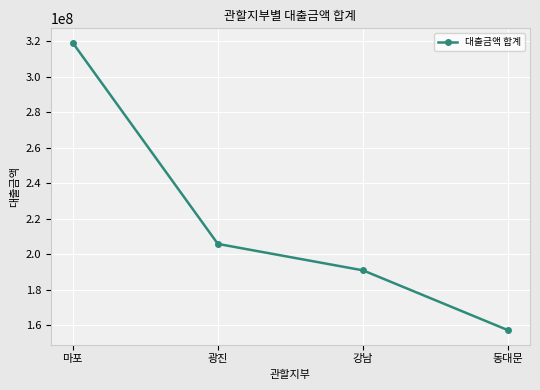

Rank the categories by value from lowest to highest.

동대문, 강남, 광진, 마포